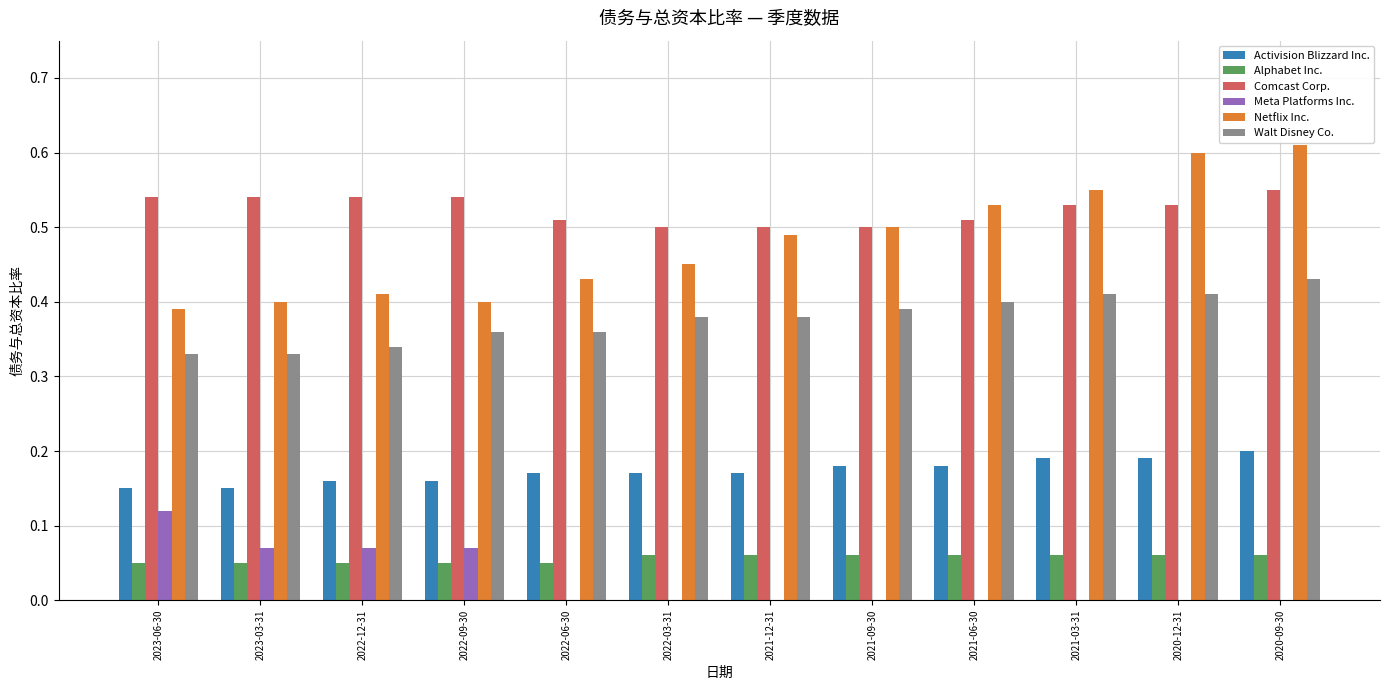

The value of Comcast Corp. at 2021-09-30 is 0.5. True or false?

True